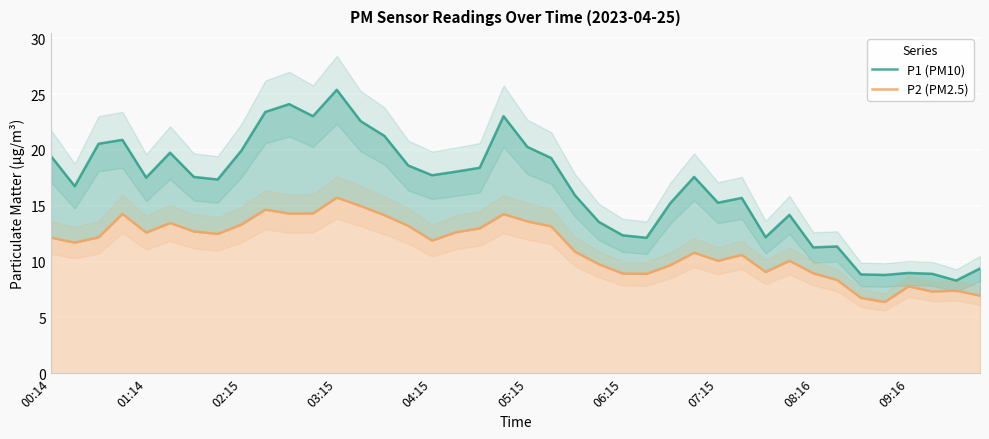

List the series in order of their overall mean, highest first.

P1 (PM10), P2 (PM2.5)